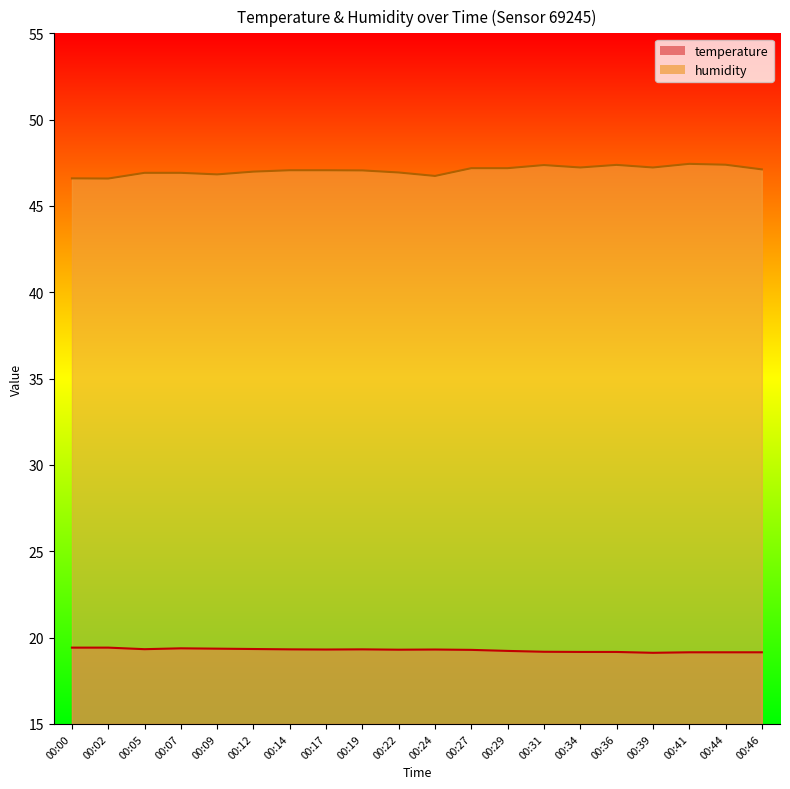

What is the total value across all series at 00:09?

66.2